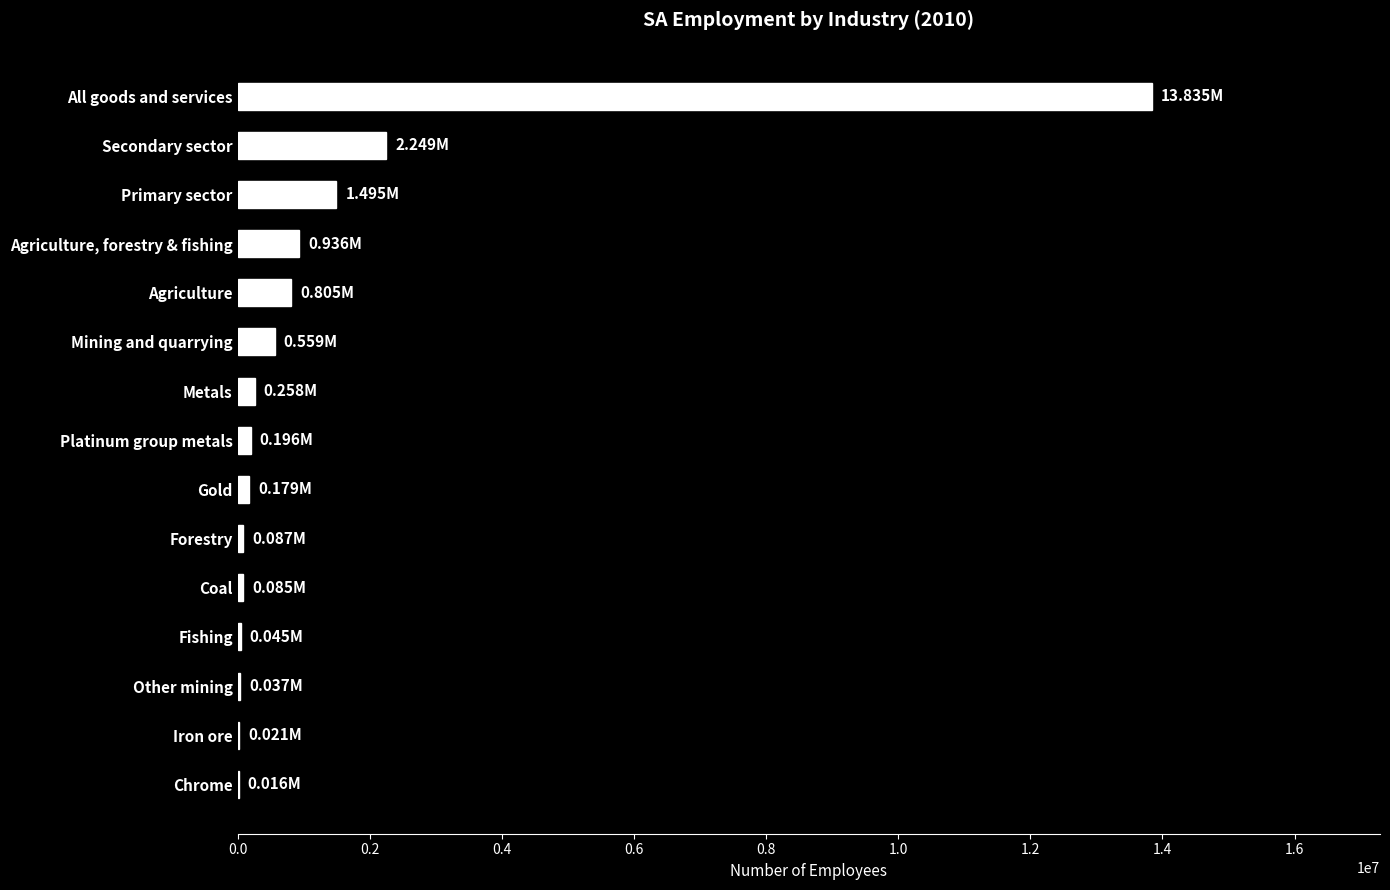

What is the sum of the values at Primary sector and Mining and quarrying?

2053749.5